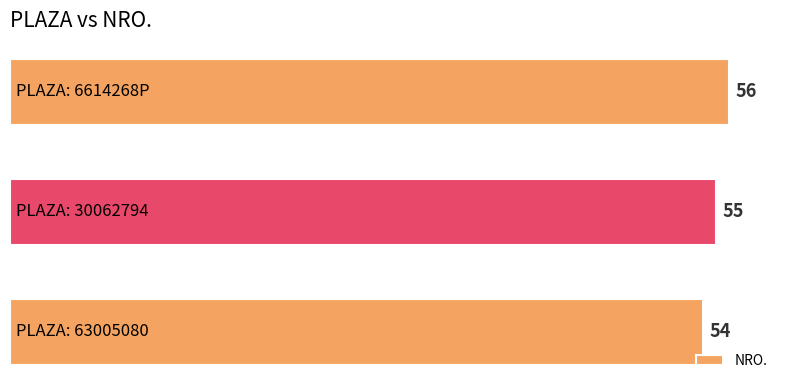

What is the greatest value displayed?

56